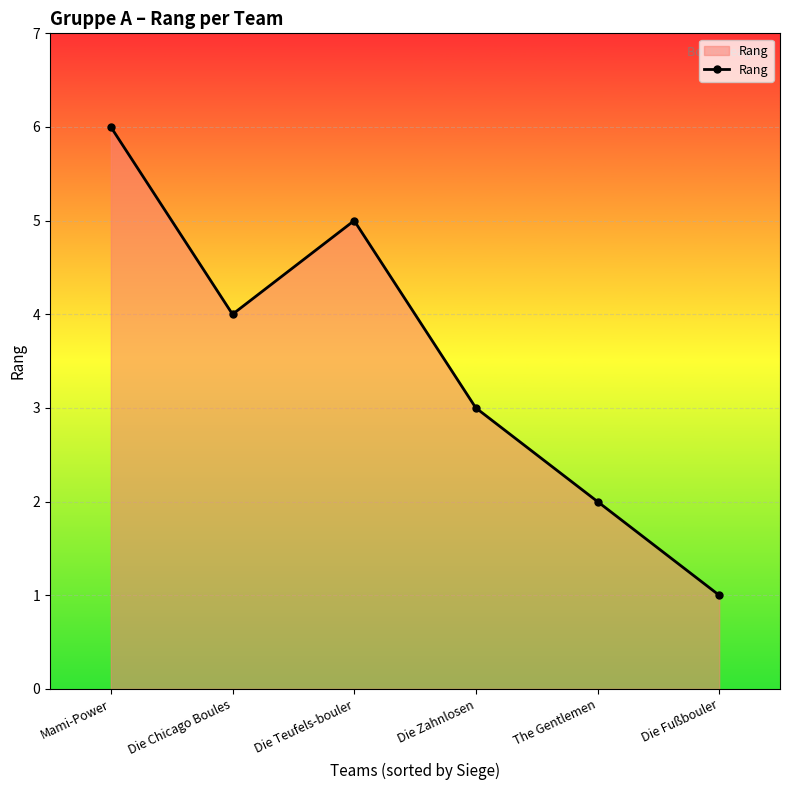

Does the chart have visible grid lines?

Yes